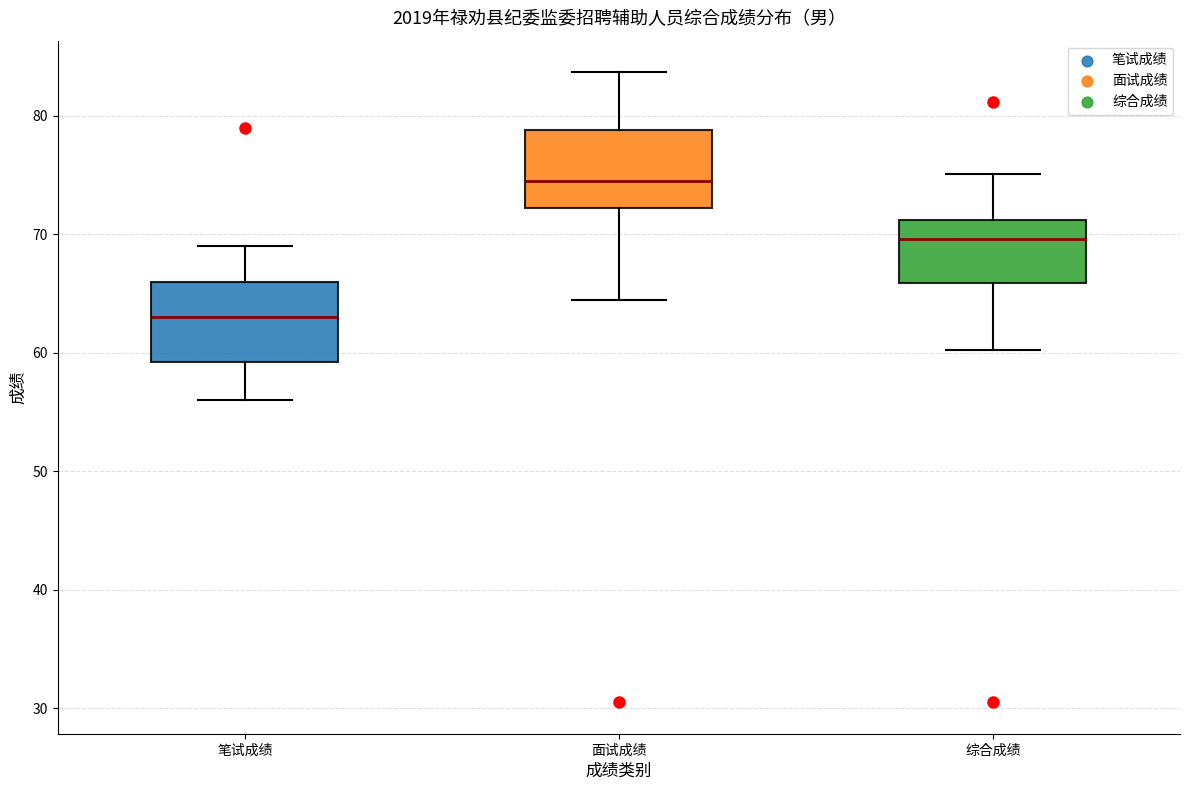

Which box's median line is the highest?

面试成绩